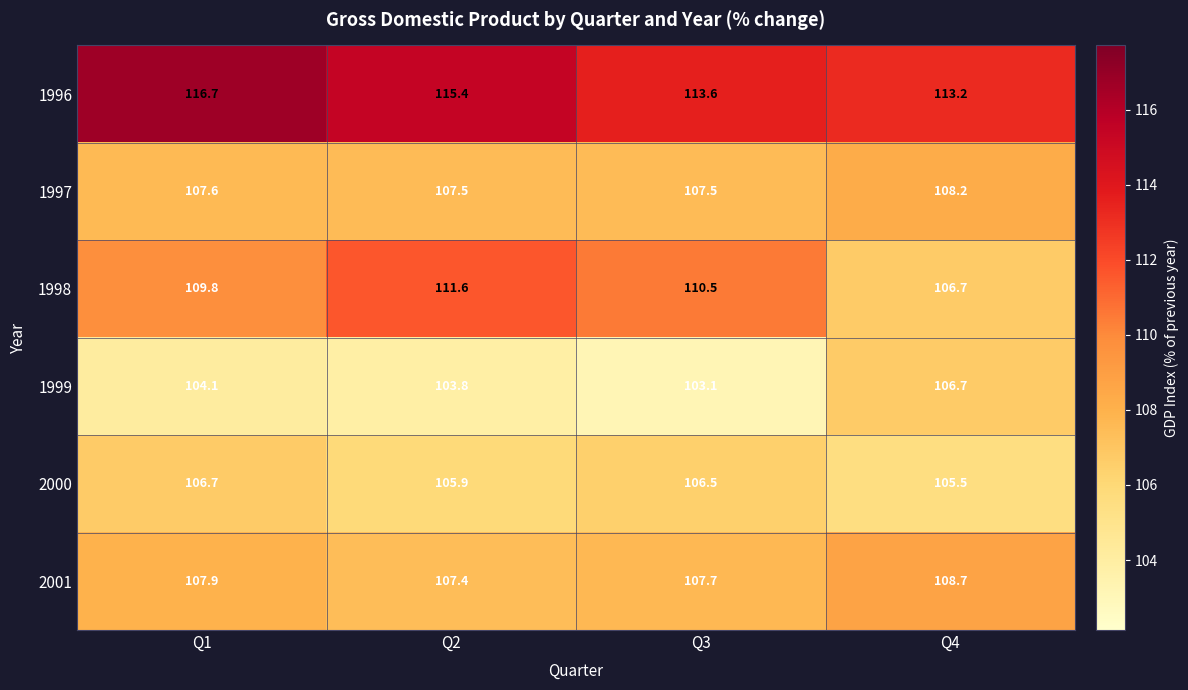

At Q2, list the series in order from largest to smallest.

1996, 1998, 1997, 2001, 2000, 1999